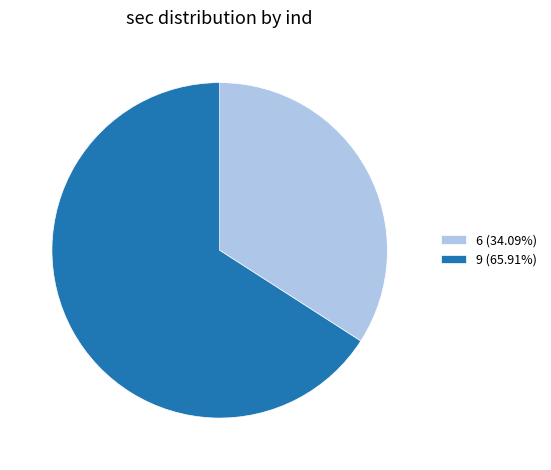

What is the ratio of the value at 9 (65.91%) to the value at 6 (34.09%)?

1.9